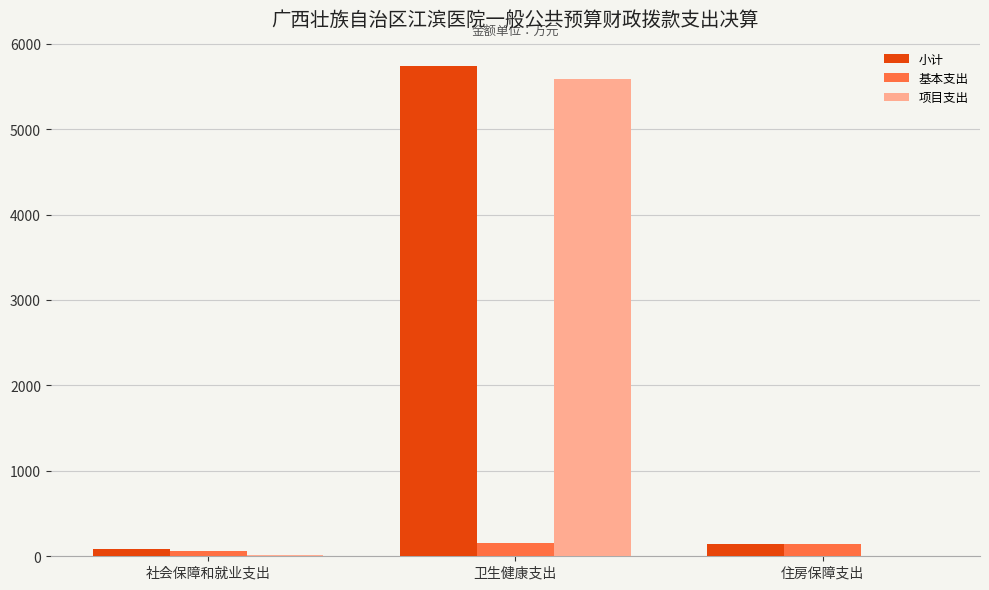

Is the value of 小计 at 社会保障和就业支出 greater than the value of 项目支出 at 住房保障支出?

Yes